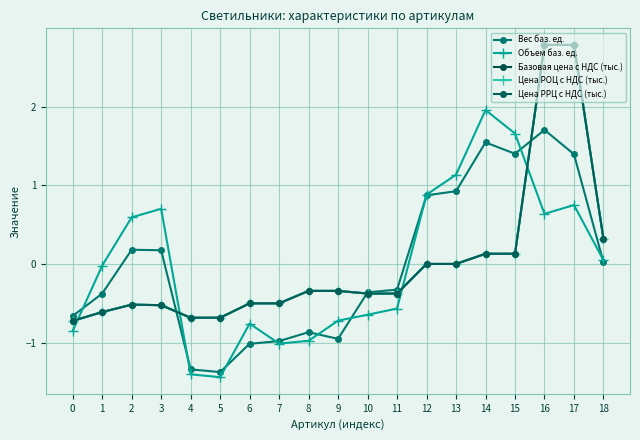

Reading right to left, extract all data points from this chart.

Вес баз. ед.: 18=0.0	17=1.4	16=1.7	15=1.4	14=1.5	13=0.9	12=0.9	11=-0.3	10=-0.4	9=-0.9	8=-0.9	7=-1.0	6=-1.0	5=-1.4	4=-1.3	3=0.2	2=0.2	1=-0.4	0=-0.7
Объем баз. ед.: 18=0.0	17=0.7	16=0.6	15=1.7	14=2.0	13=1.1	12=0.9	11=-0.6	10=-0.6	9=-0.7	8=-1.0	7=-1.0	6=-0.8	5=-1.4	4=-1.4	3=0.7	2=0.6	1=-0.0	0=-0.8
Базовая цена с НДС (тыс.): 18=0.3	17=2.8	16=2.8	15=0.1	14=0.1	13=0.0	12=0.0	11=-0.4	10=-0.4	9=-0.3	8=-0.3	7=-0.5	6=-0.5	5=-0.7	4=-0.7	3=-0.5	2=-0.5	1=-0.6	0=-0.7
Цена РОЦ с НДС (тыс.): 18=0.3	17=2.8	16=2.8	15=0.1	14=0.1	13=0.0	12=0.0	11=-0.4	10=-0.4	9=-0.3	8=-0.3	7=-0.5	6=-0.5	5=-0.7	4=-0.7	3=-0.5	2=-0.5	1=-0.6	0=-0.7
Цена РРЦ с НДС (тыс.): 18=0.3	17=2.8	16=2.8	15=0.1	14=0.1	13=0.0	12=0.0	11=-0.4	10=-0.4	9=-0.3	8=-0.3	7=-0.5	6=-0.5	5=-0.7	4=-0.7	3=-0.5	2=-0.5	1=-0.6	0=-0.7